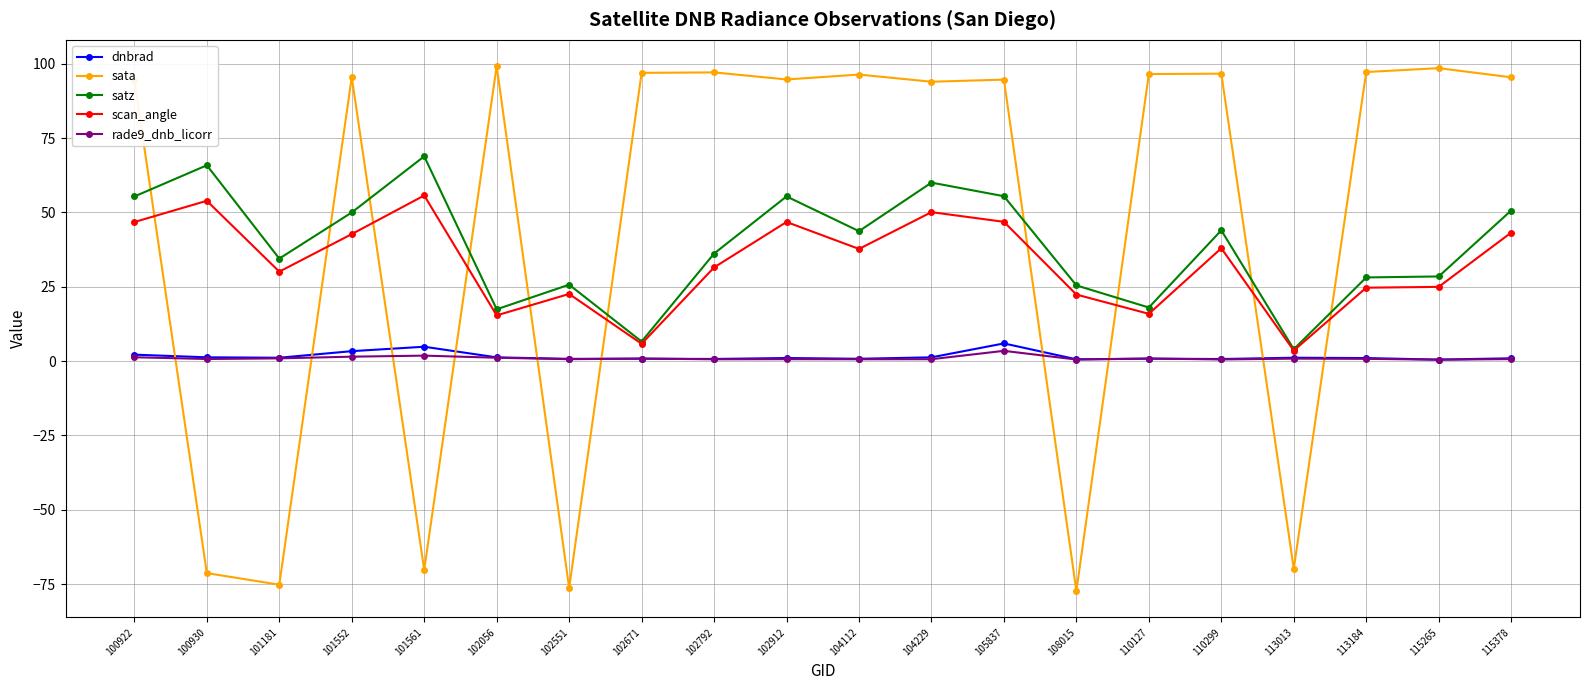

Between which two adjacent categories do sata and satz first intersect?

100922 and 100930